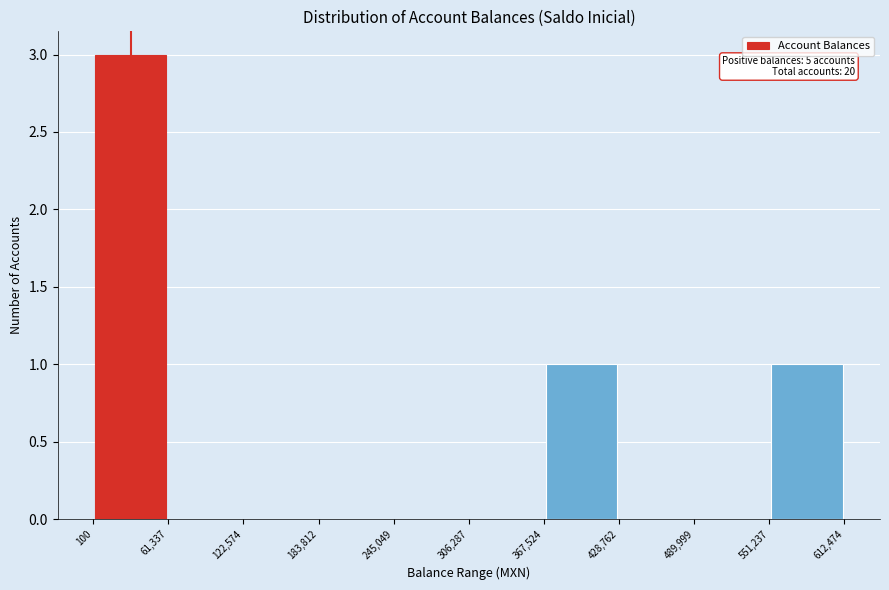

Which range on the x-axis has the tallest bar?

100 to 61,337